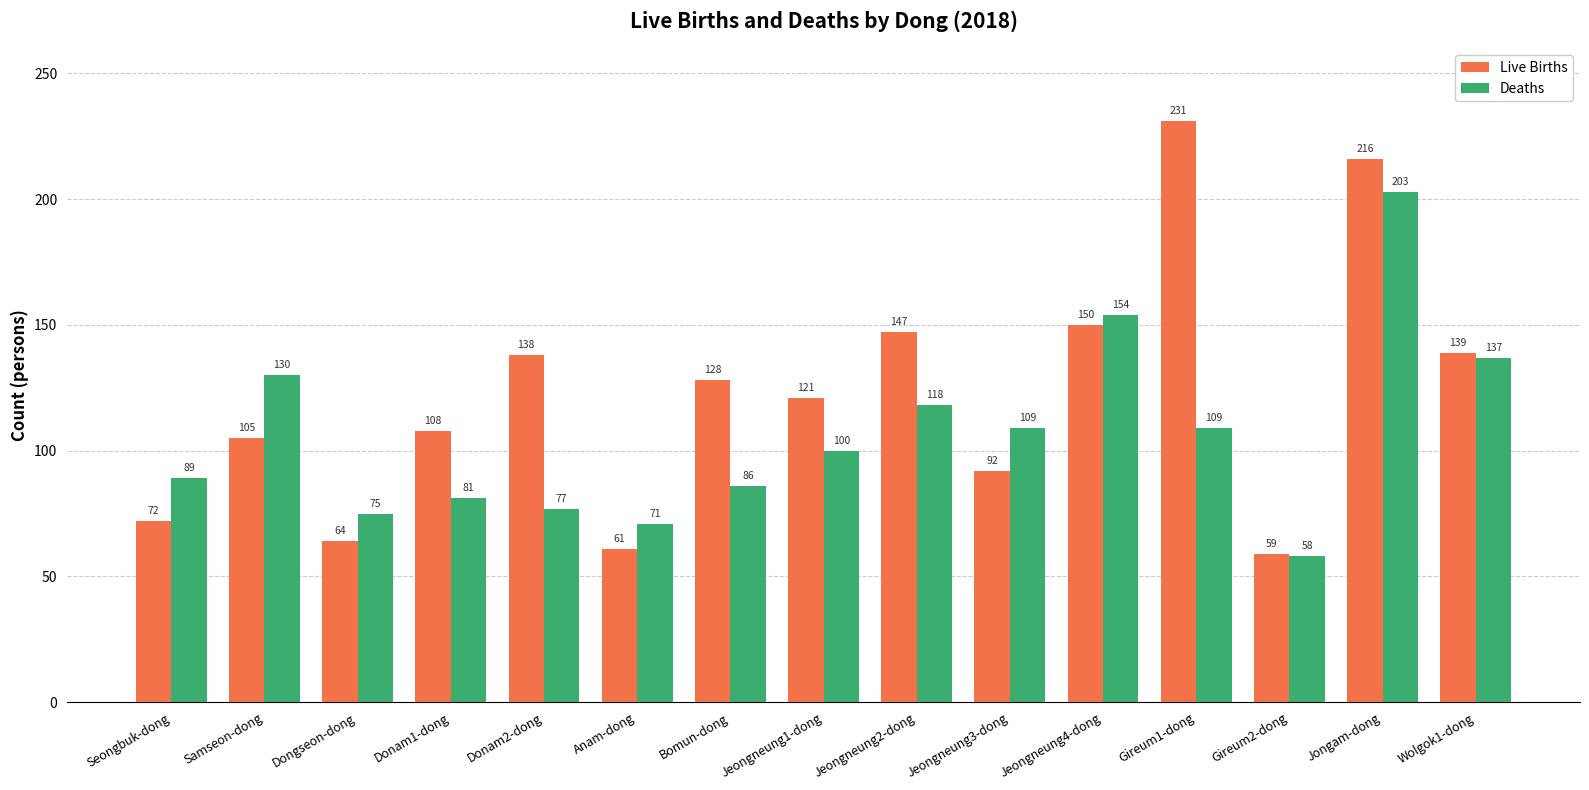

True or false: Live Births has a value of 110 at Jongam-dong.

False